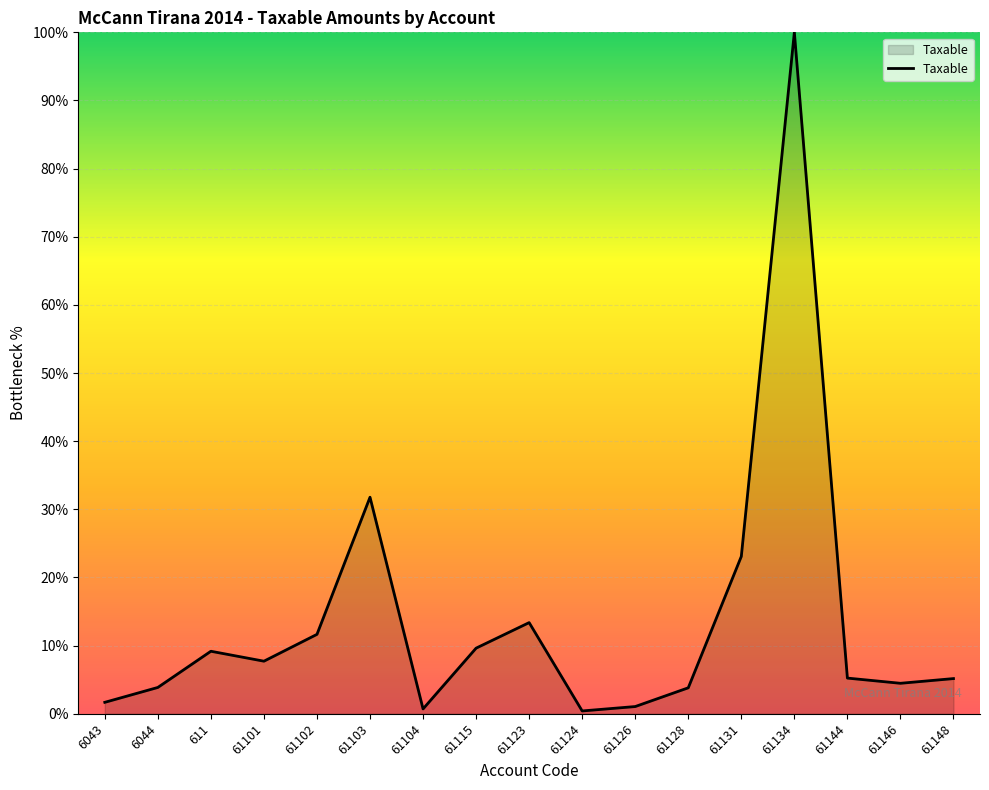

Where is the data nearest to the value 50?

61103